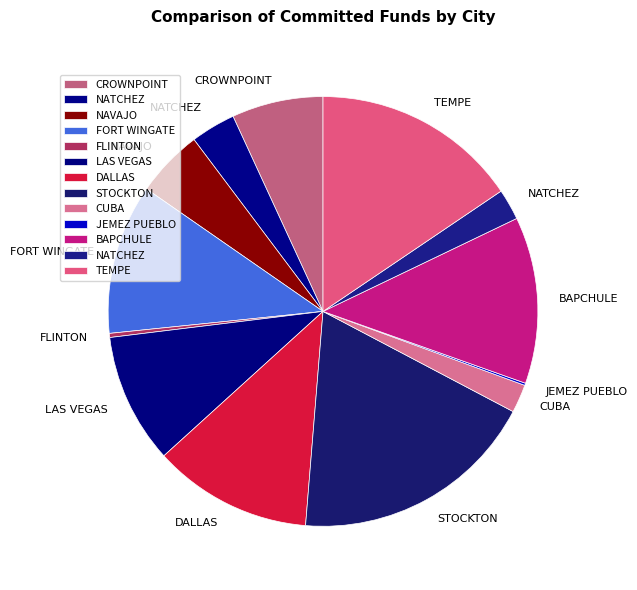

Is there a majority slice in this chart?

No